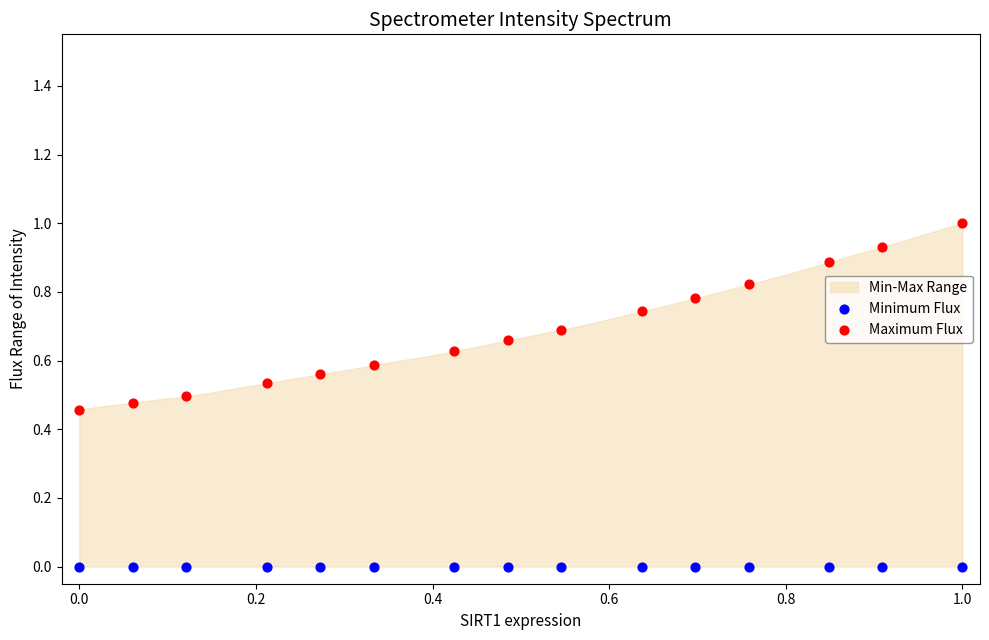

Which series reaches the minimum Y coordinate?

Minimum Flux